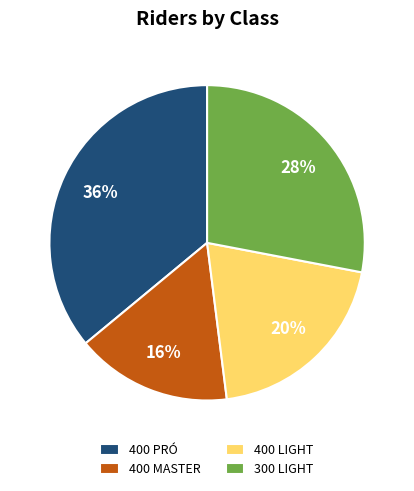

Is there any slice that represents more than half of the pie?

No